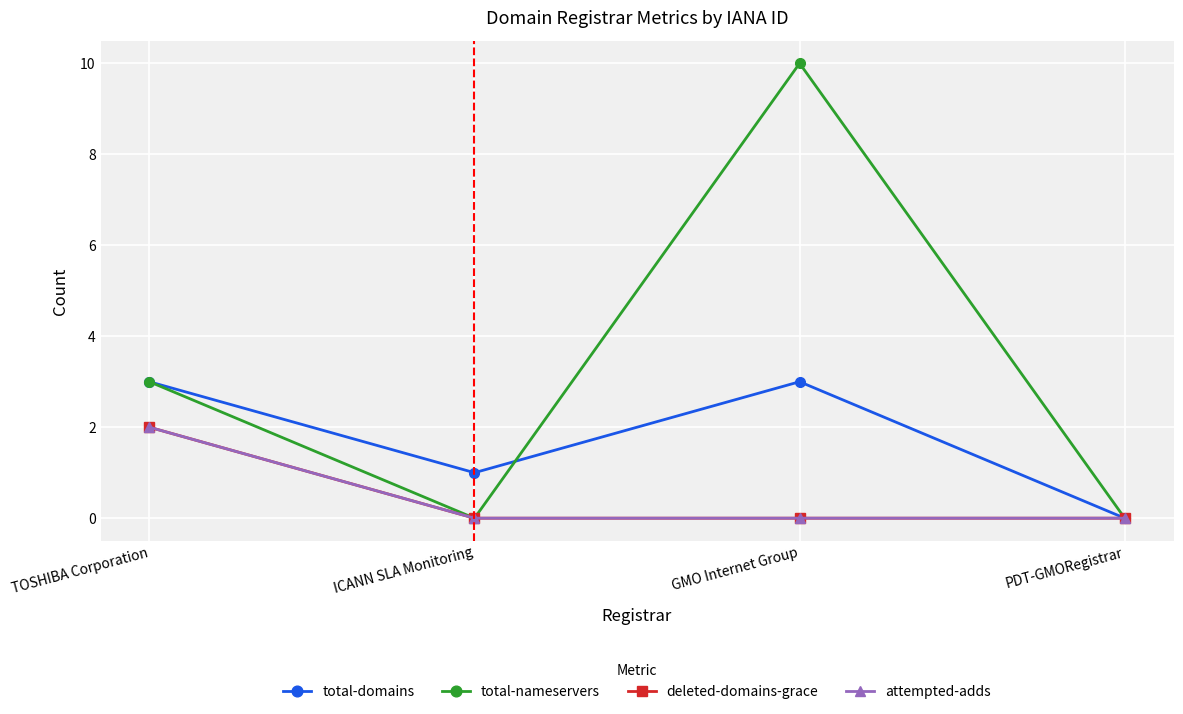

What is the label of the 1st point from the left?

TOSHIBA Corporation